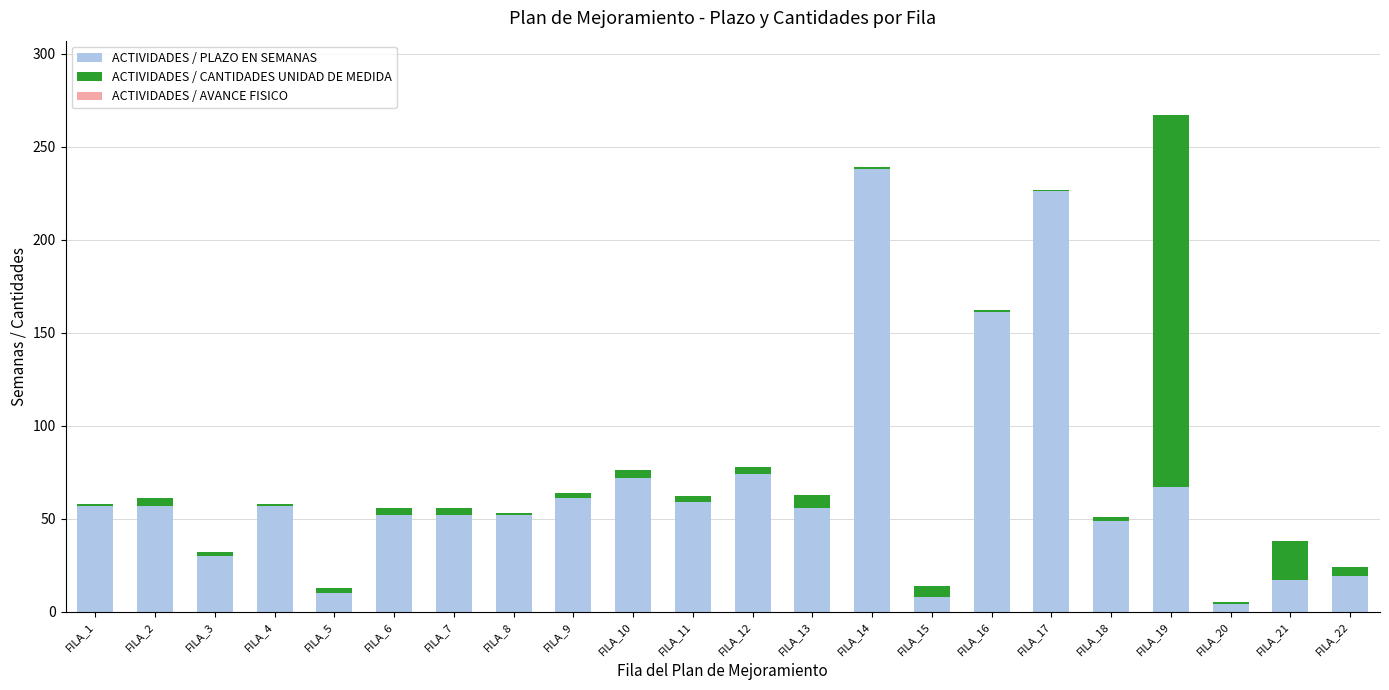

At which label does ACTIVIDADES / PLAZO EN SEMANAS reach its peak?

FILA_14